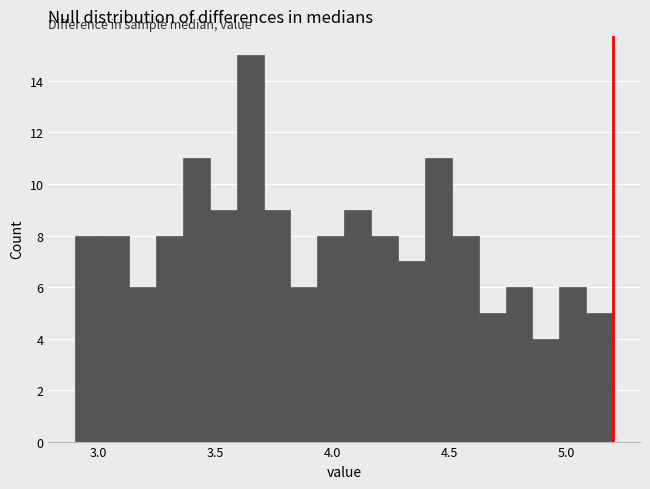

Read against the x-axis, roughly where is the centre of the tallest bar?

3.65